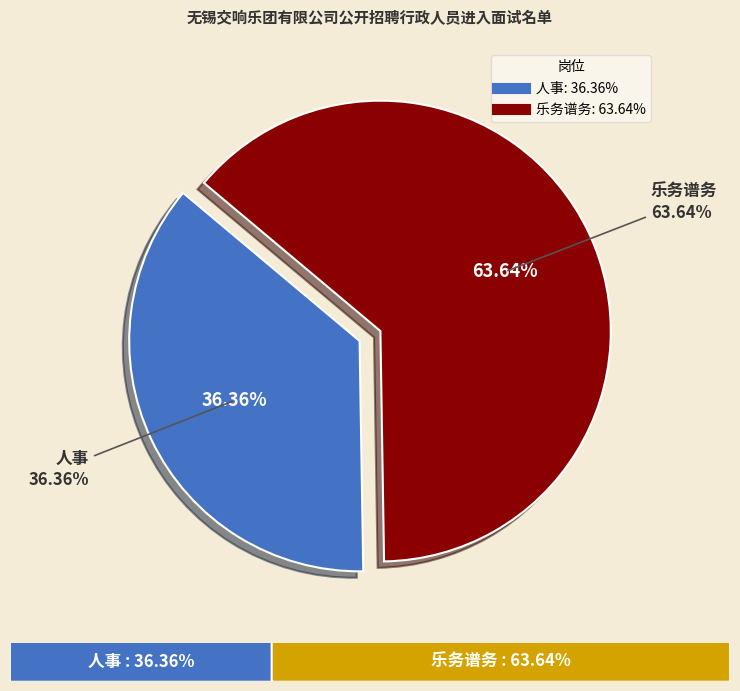

To the nearest percent, what percentage of the pie is 人事?

36%